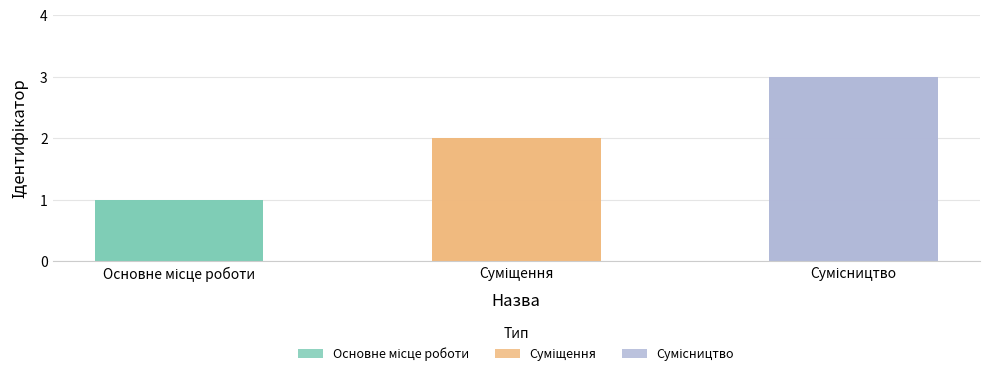

What is the average value?

2